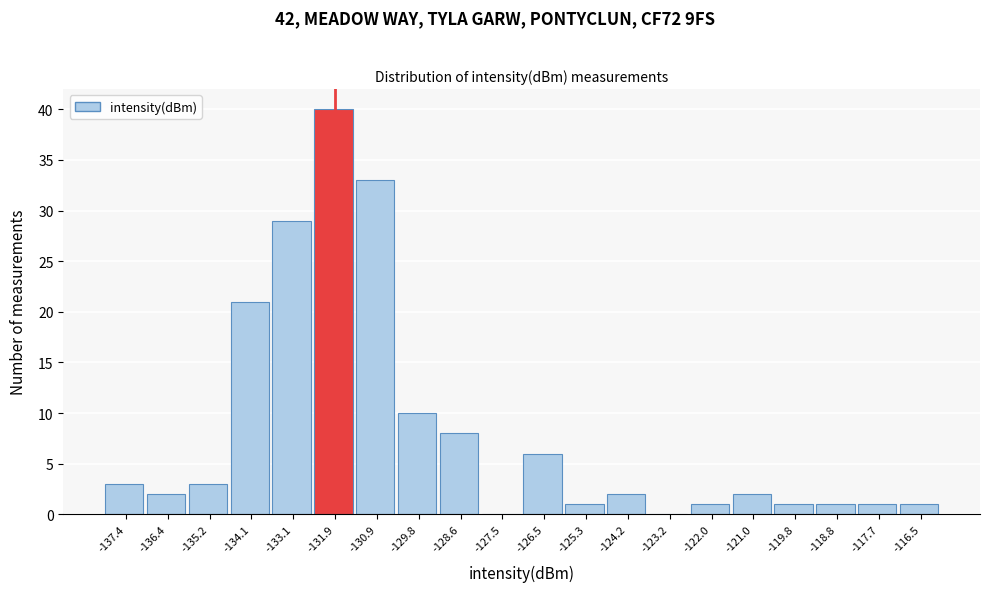

Reading left to right, list every bar in this chart as the range it spans on the x-axis followed by its height. Neither the bar edges nor the heights are printed on the chart, so give them approximately, as read against the axes.

-138.0 to -136.9: 3
-136.9 to -135.8: 2
-135.8 to -134.7: 3
-134.7 to -133.6: 21
-133.6 to -132.5: 29
-132.5 to -131.4: 40
-131.4 to -130.3: 33
-130.3 to -129.2: 10
-129.2 to -128.1: 8
-128.1 to -127.0: 0
-127.0 to -125.9: 6
-125.9 to -124.8: 1
-124.8 to -123.7: 2
-123.7 to -122.6: 0
-122.6 to -121.5: 1
-121.5 to -120.4: 2
-120.4 to -119.3: 1
-119.3 to -118.2: 1
-118.2 to -117.1: 1
-117.1 to -116.0: 1